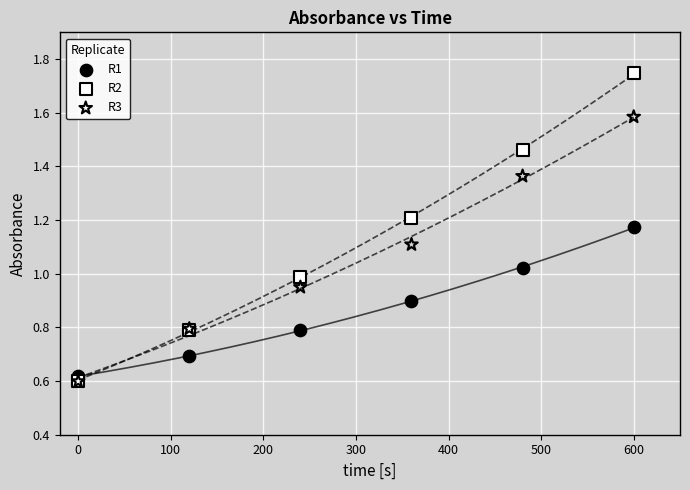

What are all the series names shown in the legend?

R1, R2, R3